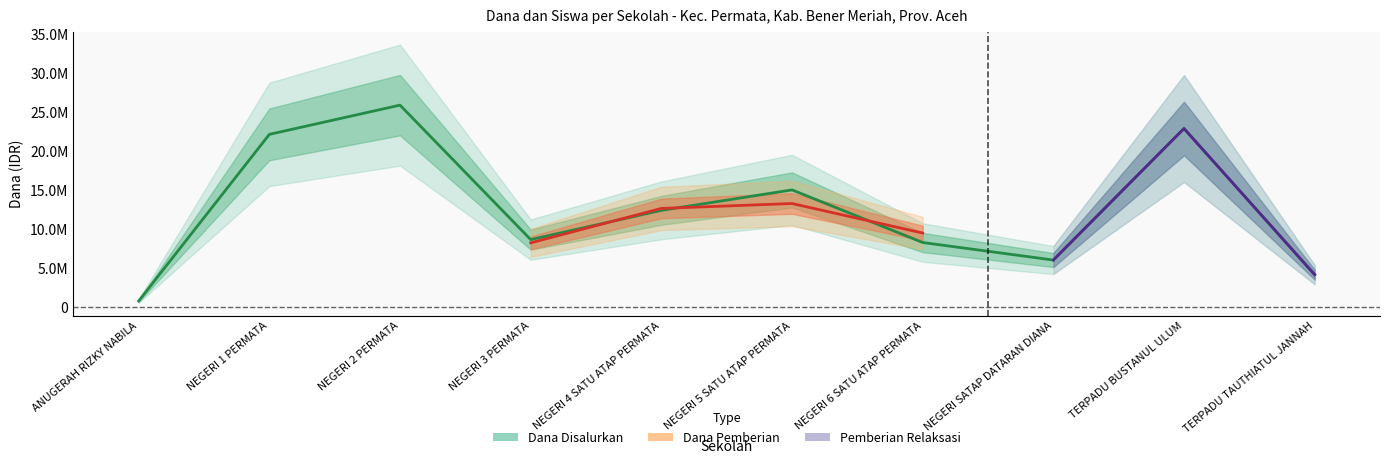

What position from the right is SMP TERPADU TAUTHIATUL JANNAH?

1